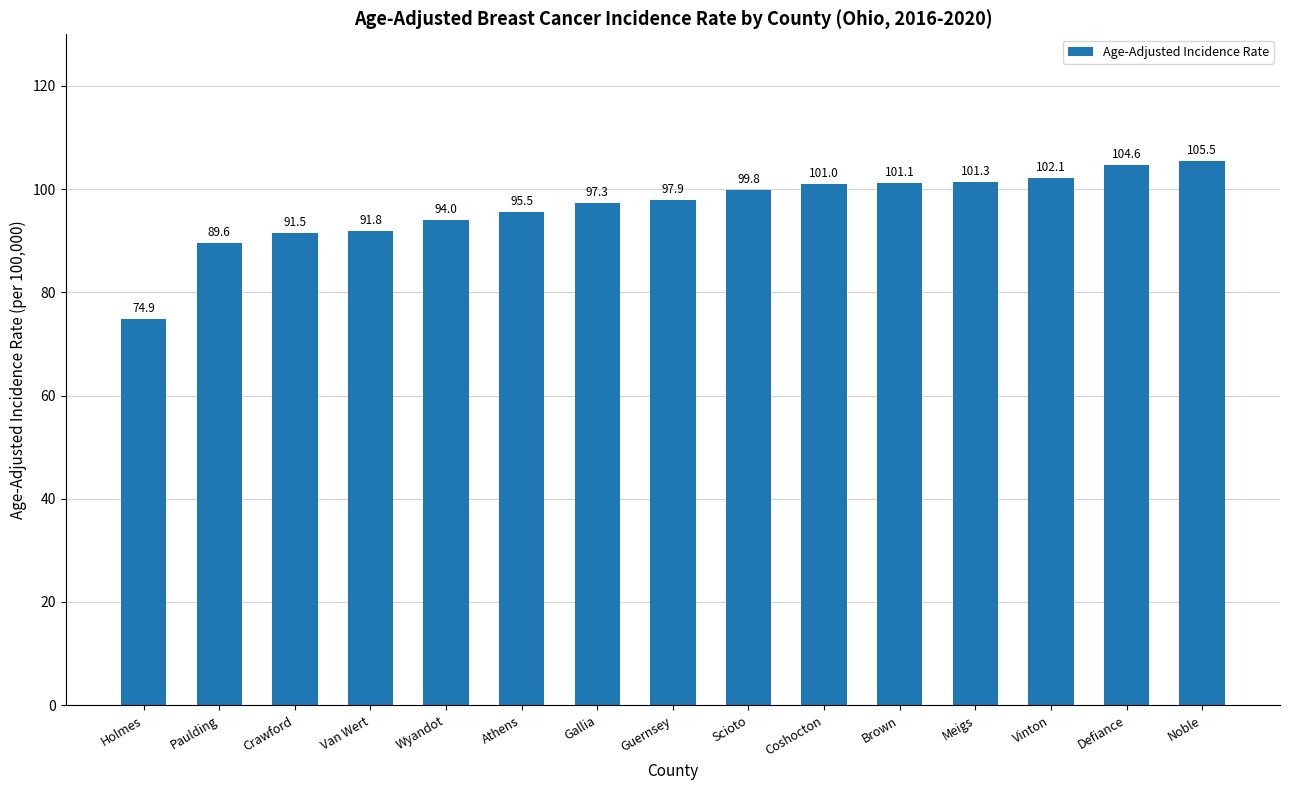

What is the change in value from Holmes to Guernsey?

+23.0